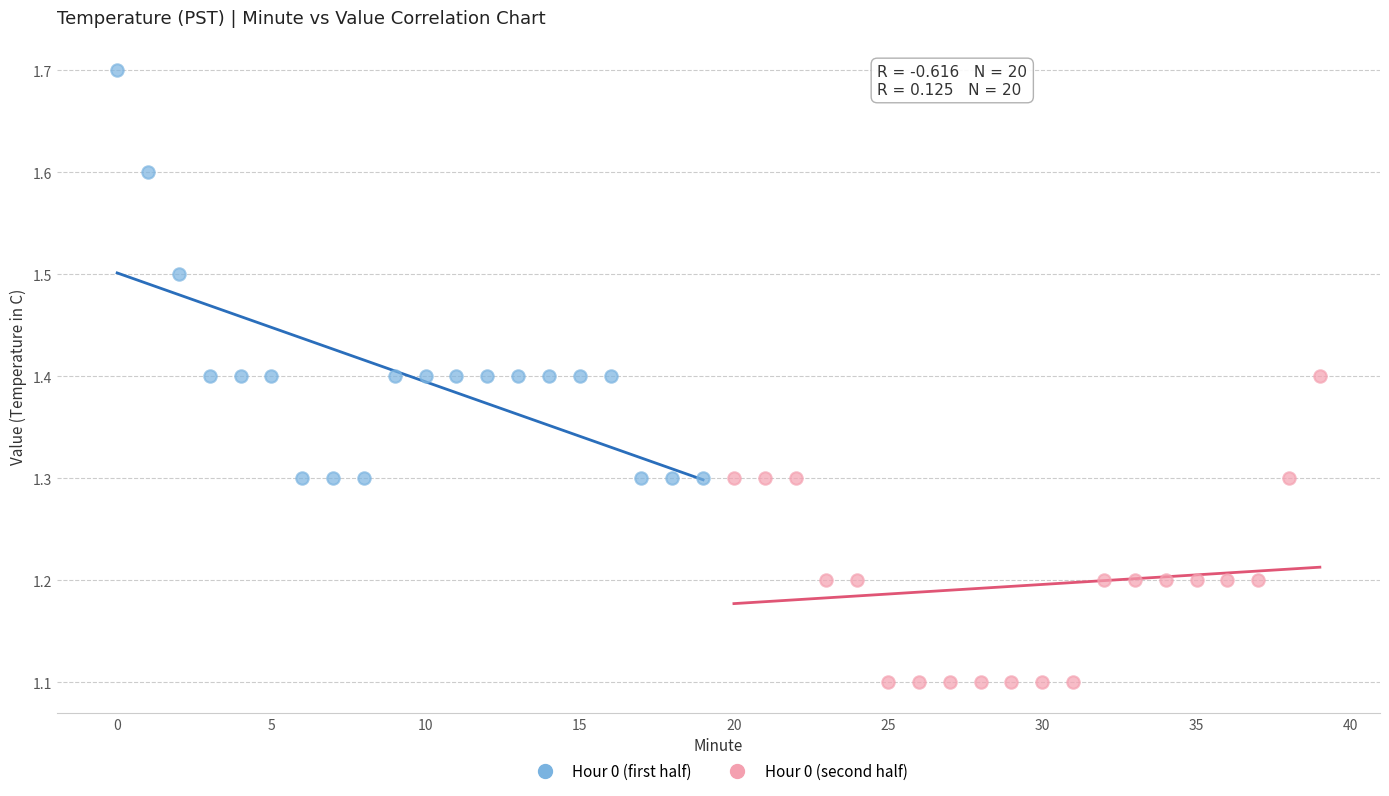

Which series reaches the minimum Y coordinate?

Hour 0 (second half)